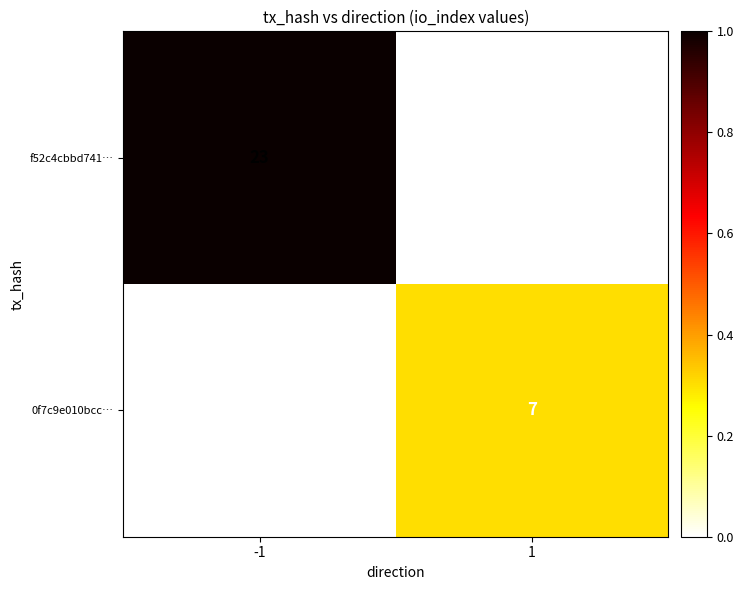

What is the total value across all series at -1?

23